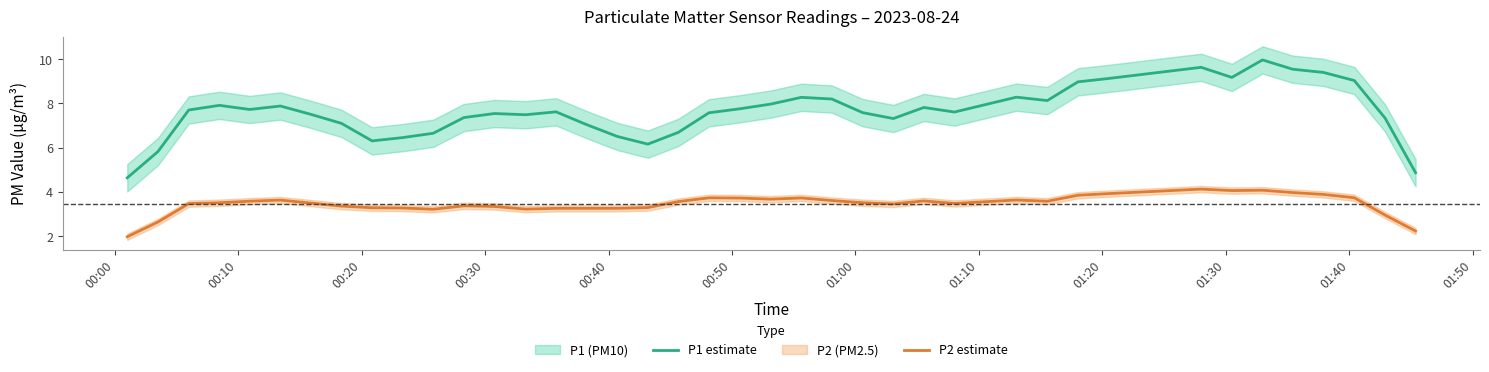

Rank the series by their average value, from lowest to highest.

P2 estimate, P1 estimate